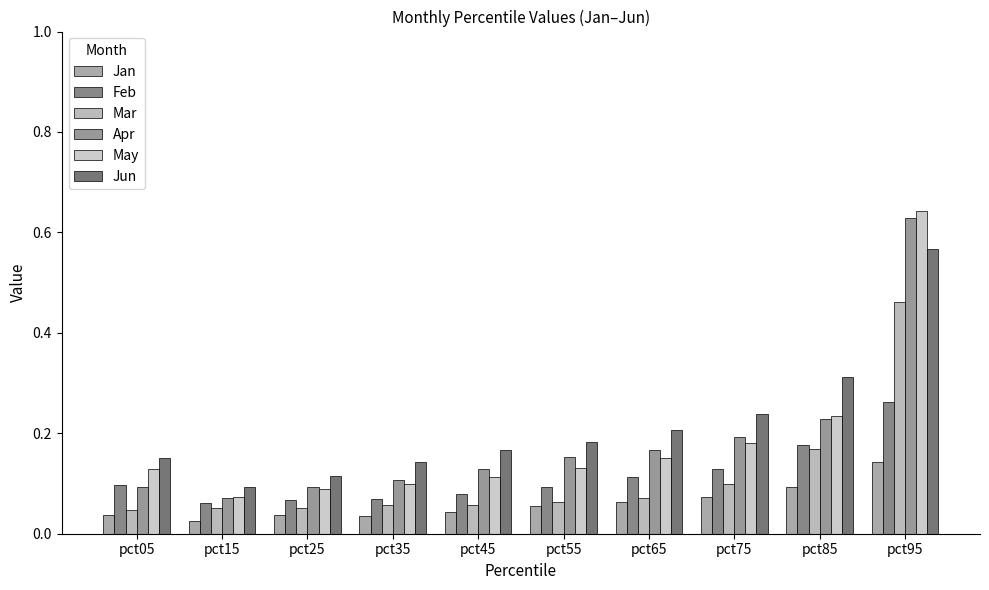

Is it true that Mar equals 0.1 at pct75?

True